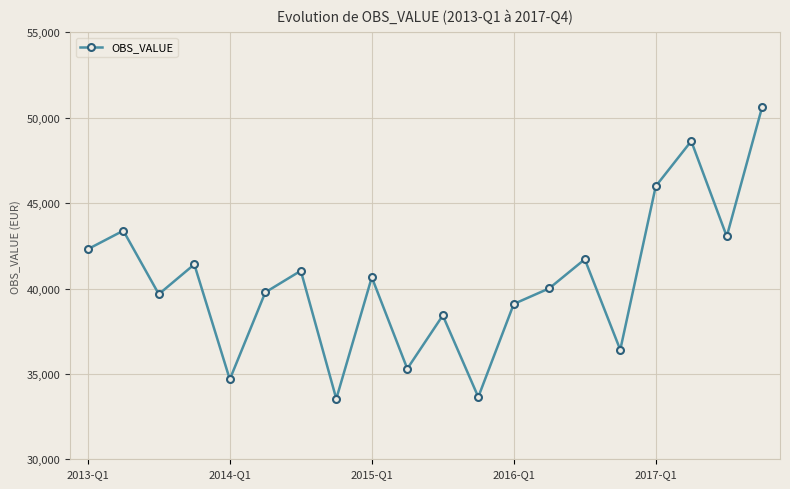

What is the minimum value shown in the chart?

33539